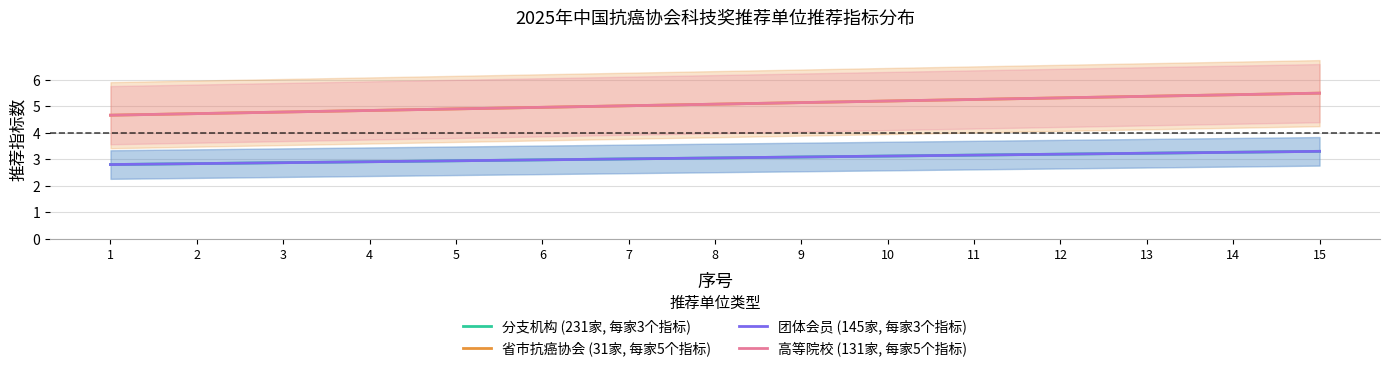

What is the sum of the 团体会员 (145家, 每家3个指标) values at 1 and 12?

6.0